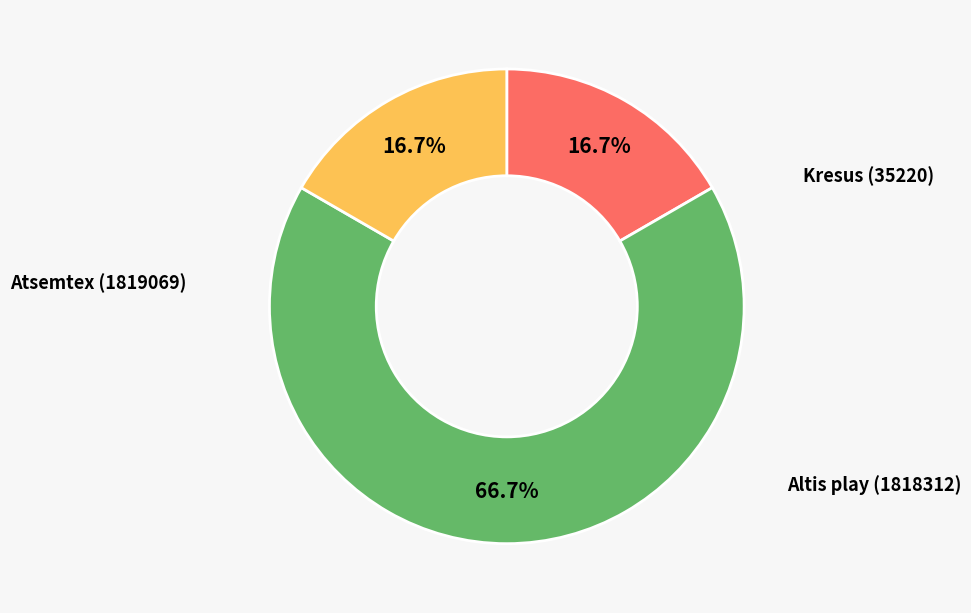

Is there any slice that represents more than half of the pie?

Yes